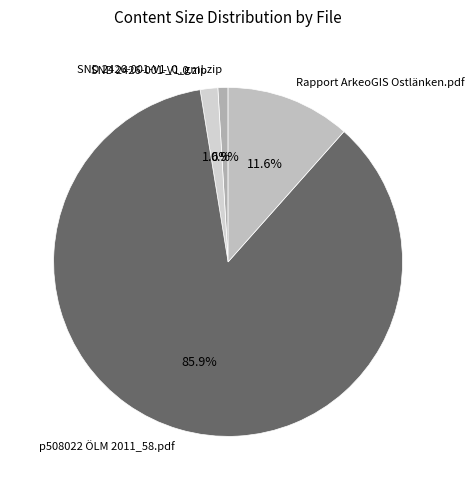

The p508022 ÖLM 2011_58.pdf slice represents 75% of the pie. True or false?

False